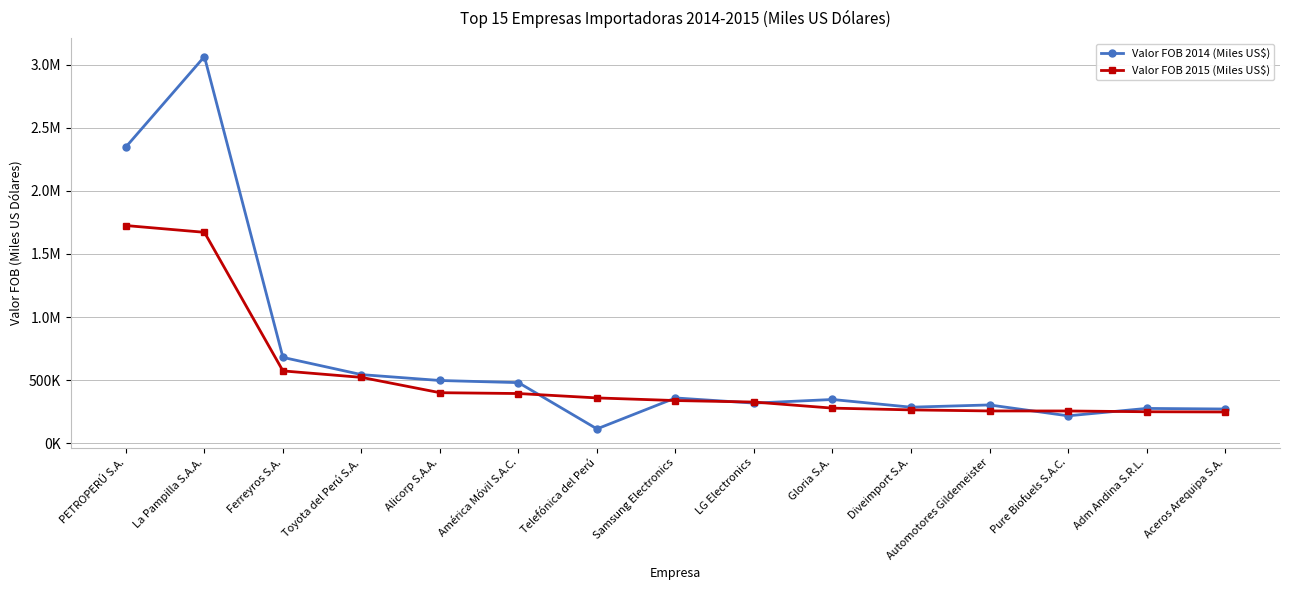

Reading left to right, what are all the values shown in this chart?

Valor FOB 2014 (Miles US$): PETROPERÚ S.A.=2347237.2	La Pampilla S.A.A.=3062799.4	Ferreyros S.A.=681042.0	Toyota del Perú S.A.=544633.0	Alicorp S.A.A.=498118.6	América Móvil S.A.C.=481218.0	Telefónica del Perú=114868.7	Samsung Electronics=359895.6	LG Electronics=319120.0	Gloria S.A.=347679.0	Diveimport S.A.=286797.6	Automotores Gildemeister=304576.2	Pure Biofuels S.A.C.=218402.2	Adm Andina S.R.L.=276970.7	Aceros Arequipa S.A.=272395.7
Valor FOB 2015 (Miles US$): PETROPERÚ S.A.=1725009.2	La Pampilla S.A.A.=1671404.9	Ferreyros S.A.=574060.6	Toyota del Perú S.A.=522825.3	Alicorp S.A.A.=401470.1	América Móvil S.A.C.=394875.9	Telefónica del Perú=360116.0	Samsung Electronics=339285.8	LG Electronics=327446.1	Gloria S.A.=279300.5	Diveimport S.A.=265329.3	Automotores Gildemeister=257072.0	Pure Biofuels S.A.C.=256706.5	Adm Andina S.R.L.=250663.4	Aceros Arequipa S.A.=248914.5